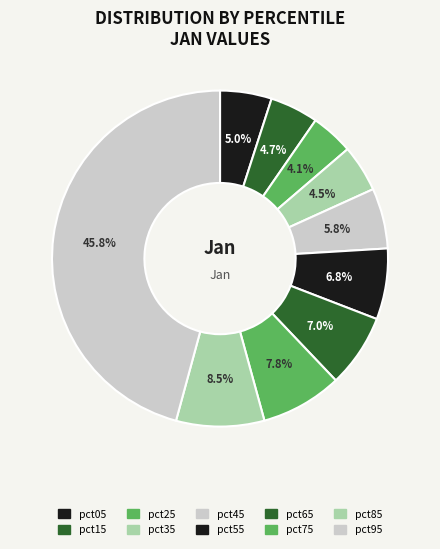

Count the number of slices in the pie.

10